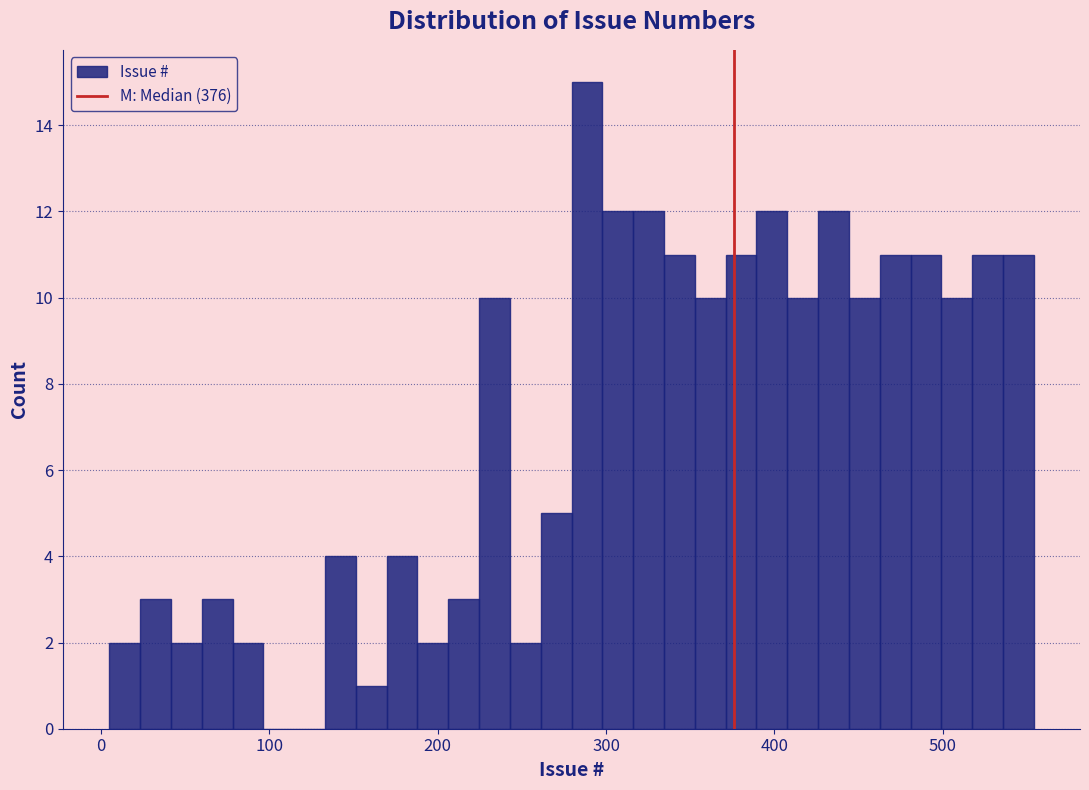

Read against the x-axis, roughly where is the centre of the tallest bar?

290